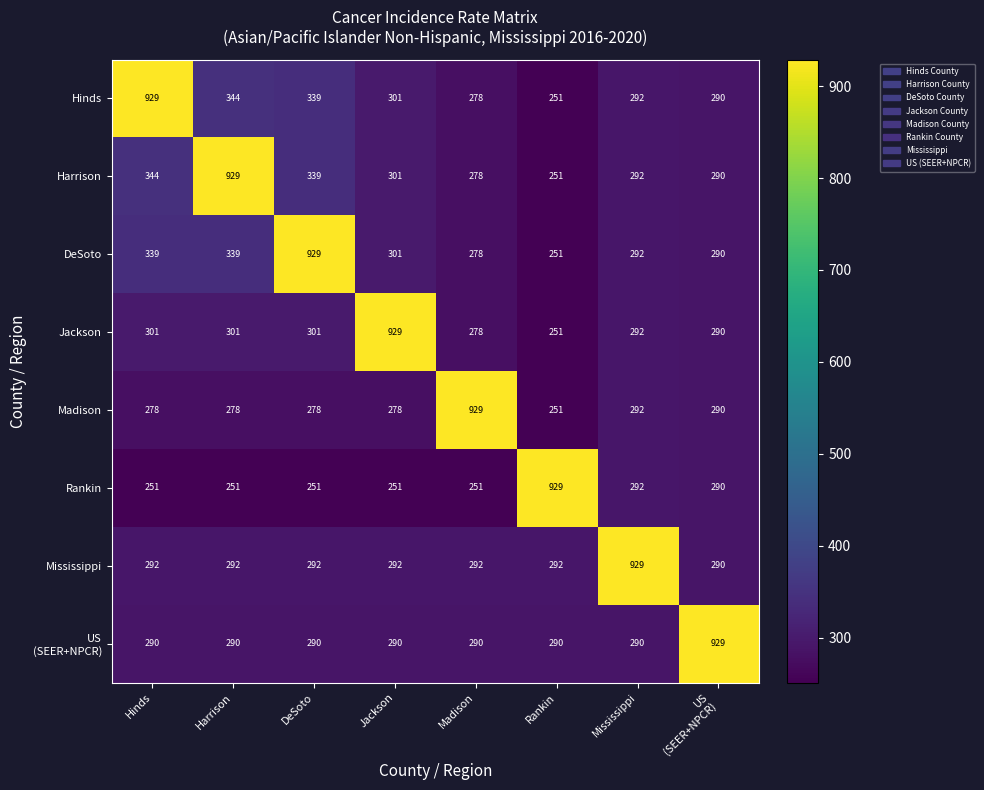

What is the sum of all Madison values?

2874